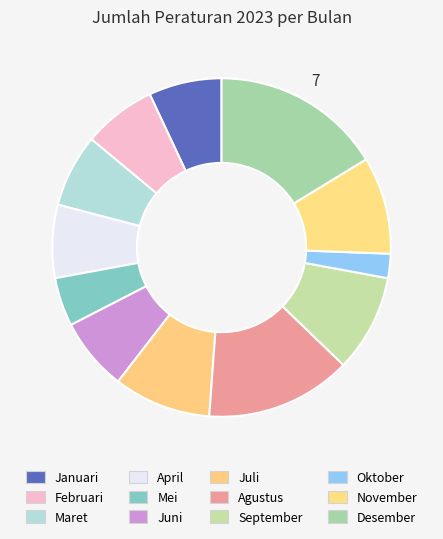

True or false: November accounts for 9% of the total.

True